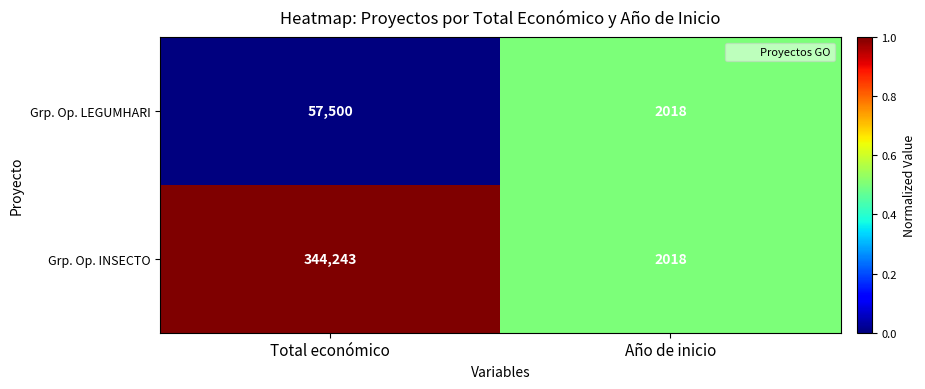

What is the spread (max minus min) of values at Total económico?

286743